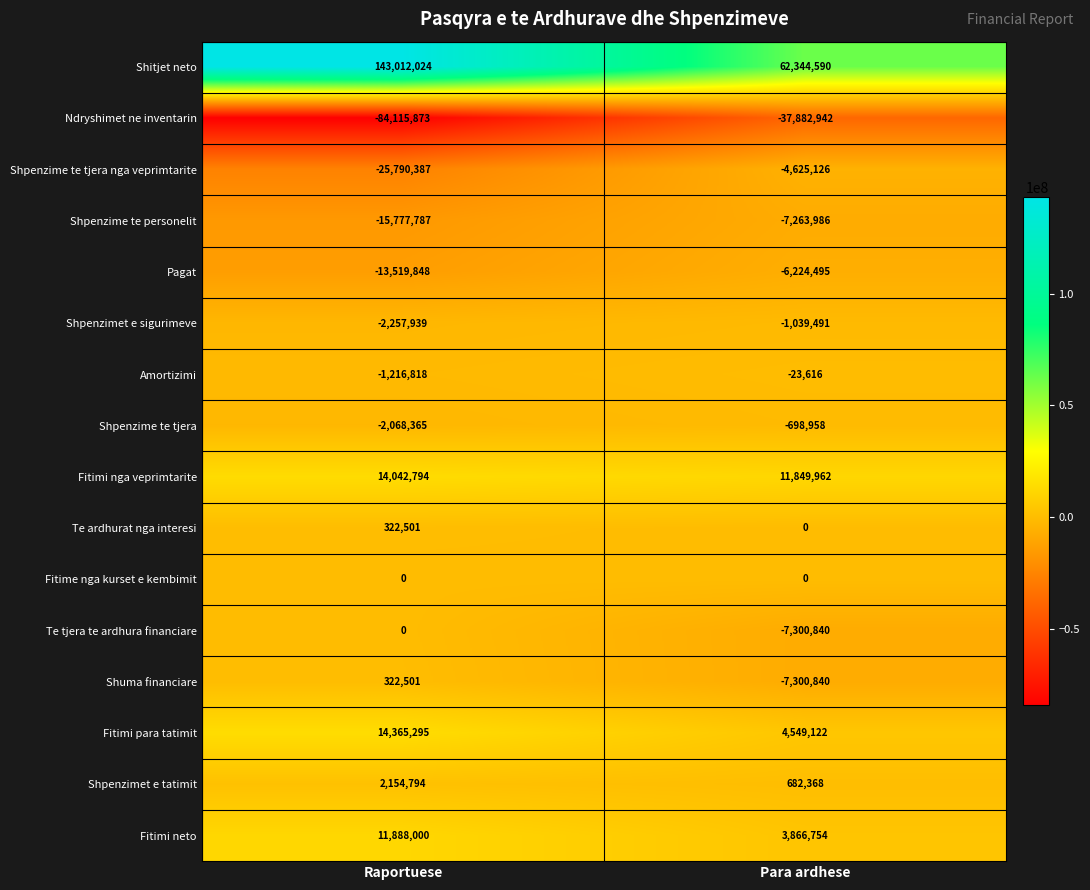

Is it true that Shpenzimet e tatimit equals 910604 at Raportuese?

False